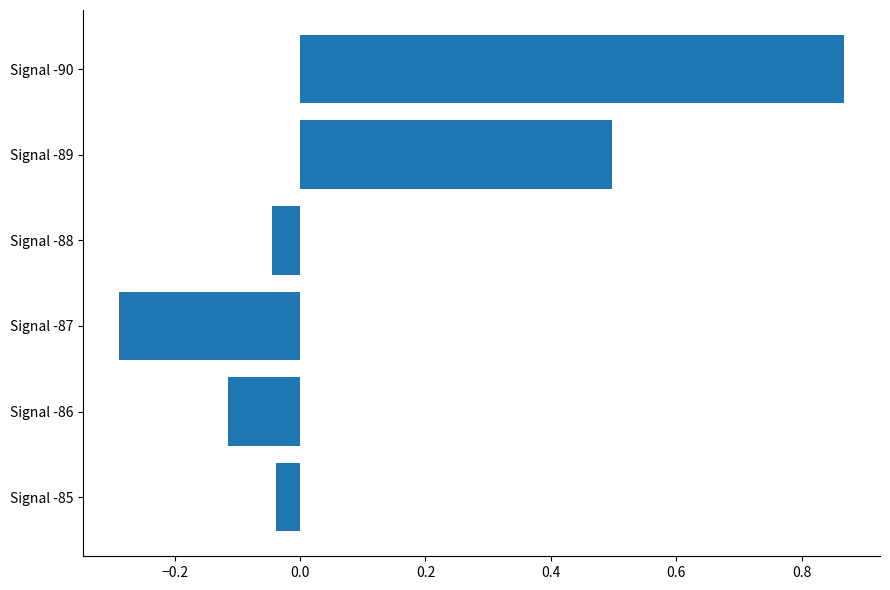

The chart shows a value of -0.2 at Signal -87. True or false?

False